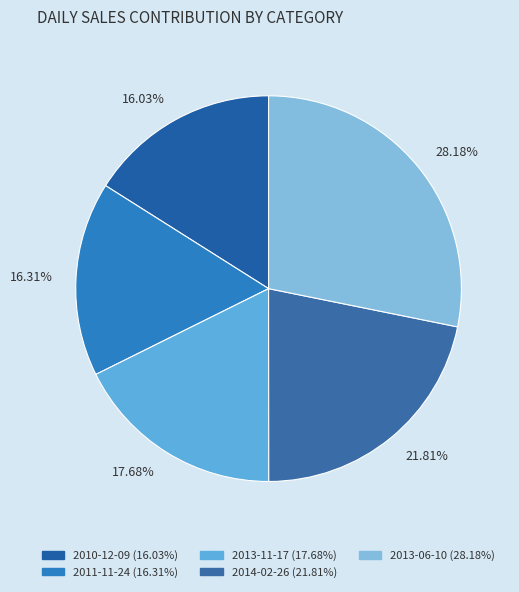

What is the total percentage of 2014-02-26 and 2013-11-17?

39.5%